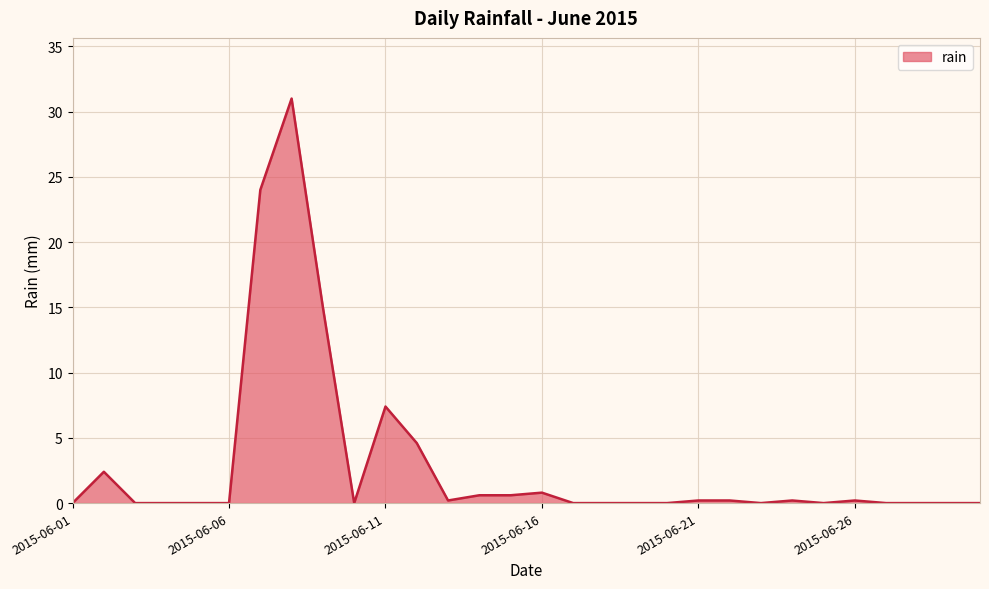

What is the difference between the maximum and minimum values?

31.0